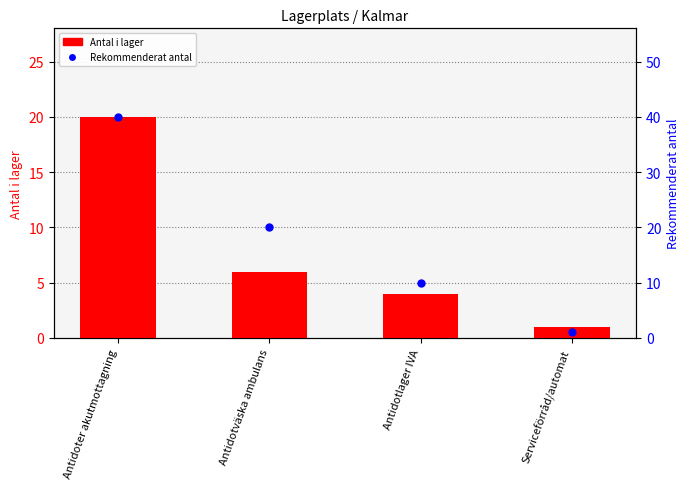

What are all the series names shown in the legend?

Antal i lager, Rekommenderat antal